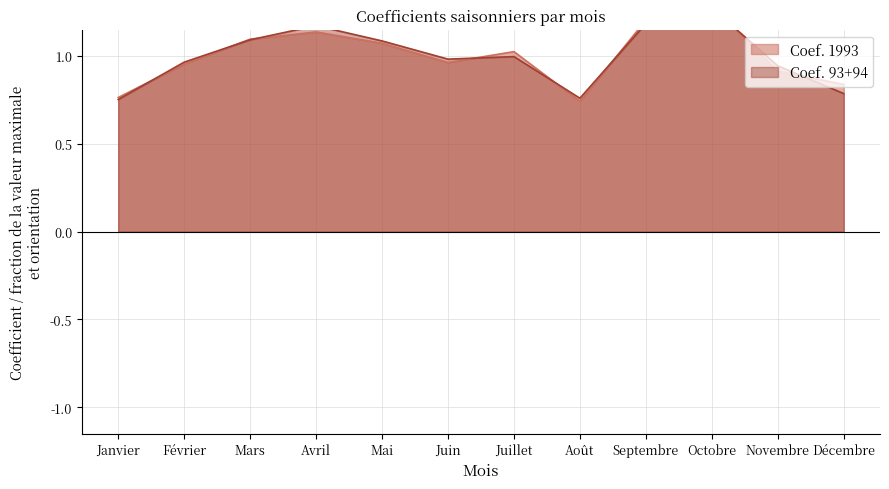

At how many categories does at least one series exceed 0?

12